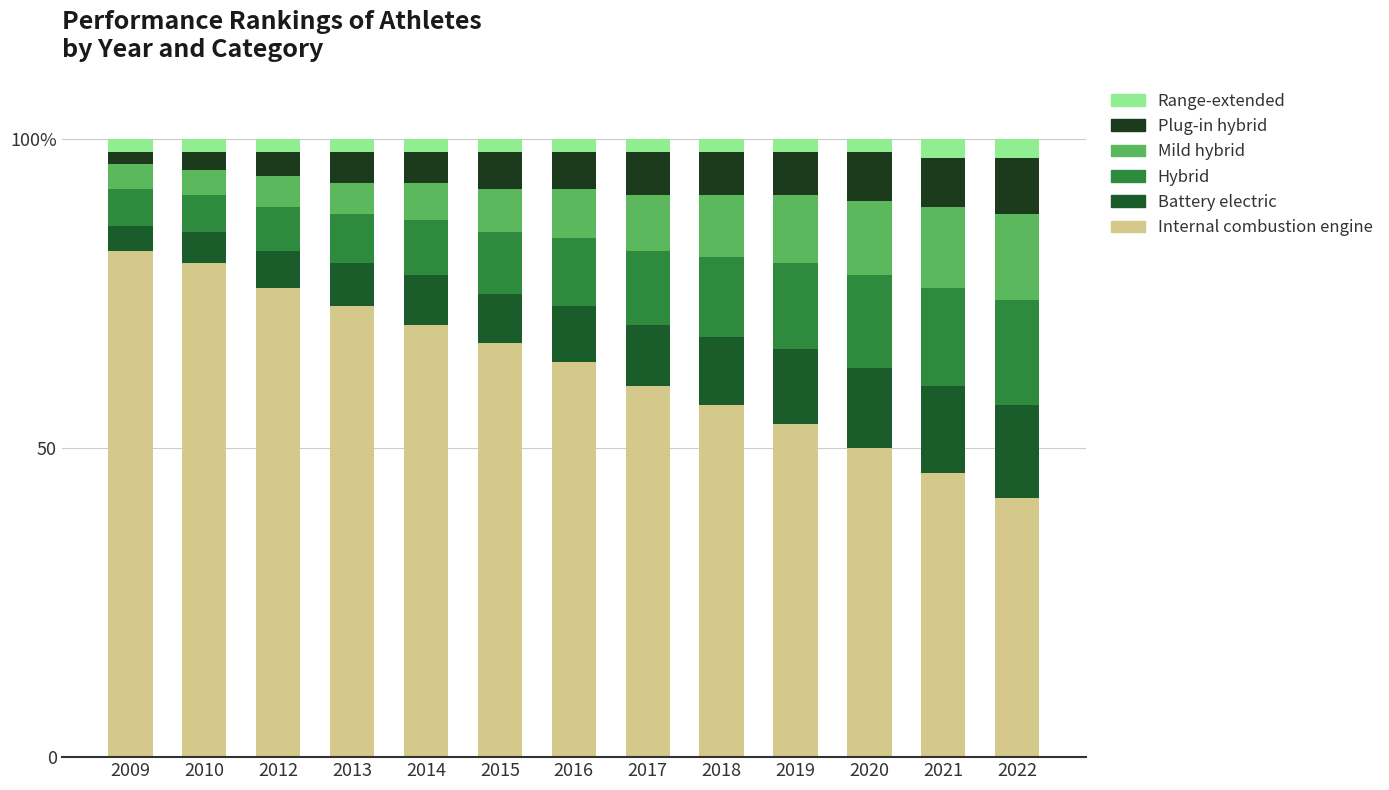

At which label is Plug-in hybrid closest to 5?

2013